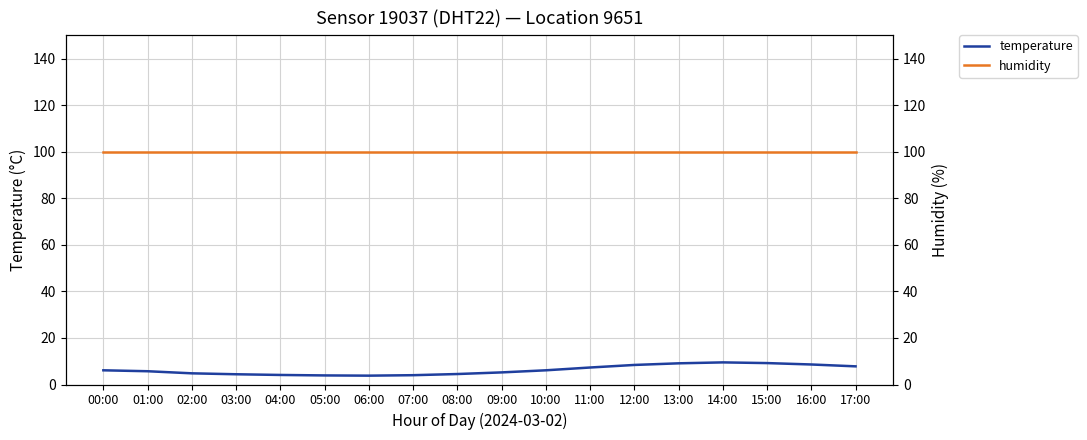

What is the label of the 16th point from the right?

02:00